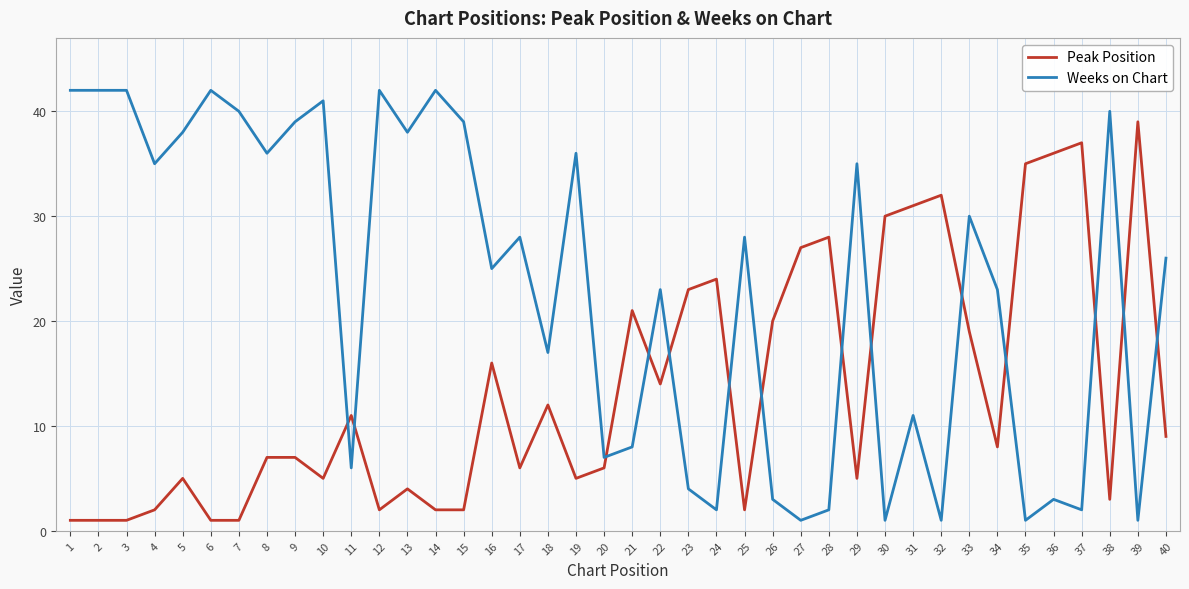

What is the highest value of the Peak Position series?

39